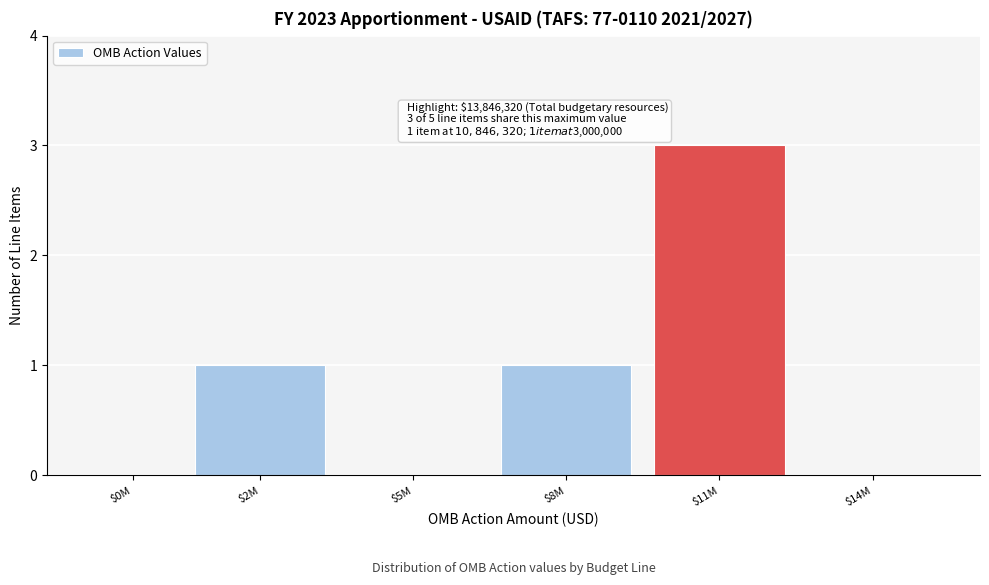

Which category has the highest value across all series?

$11M